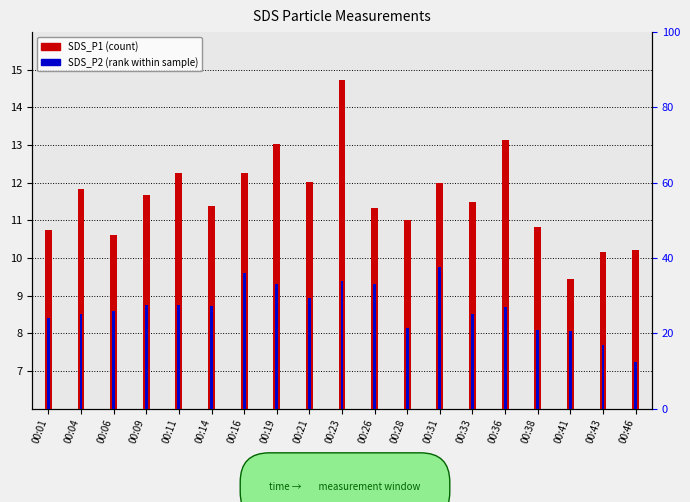

Which series has the largest total across all categories?

SDS_P1 (count)